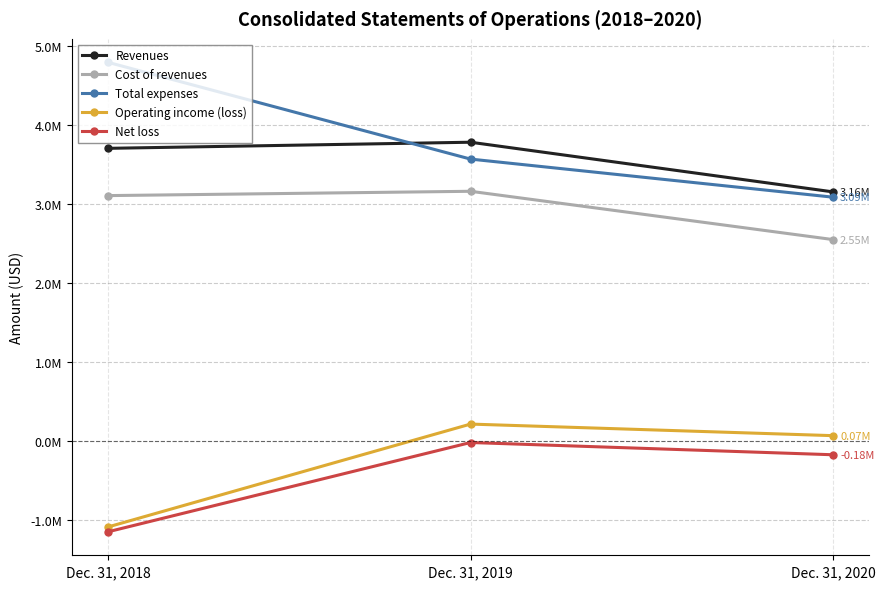

List the series in order of their peak value, highest first.

Total expenses, Revenues, Cost of revenues, Operating income (loss), Net loss